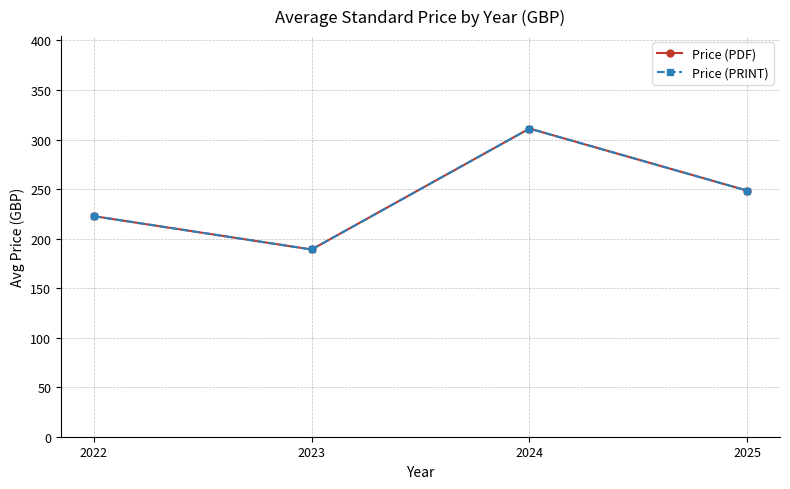

At which category does Price (PDF) reach its first local peak?

2024